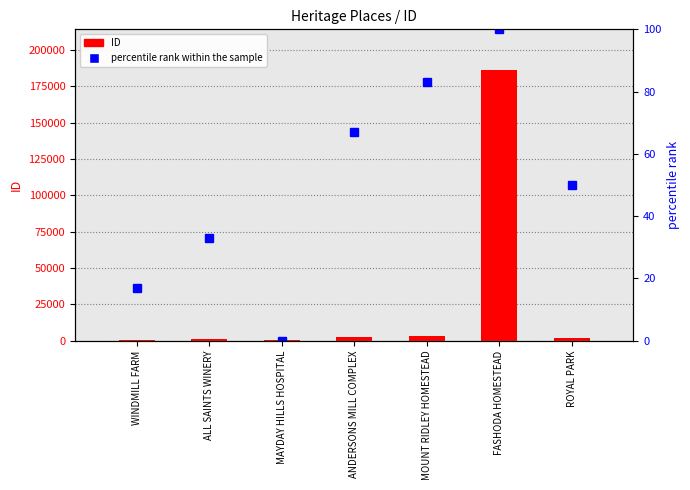

What is the difference between the percentile rank within the sample values at MOUNT RIDLEY HOMESTEAD and ANDERSONS MILL COMPLEX?

16